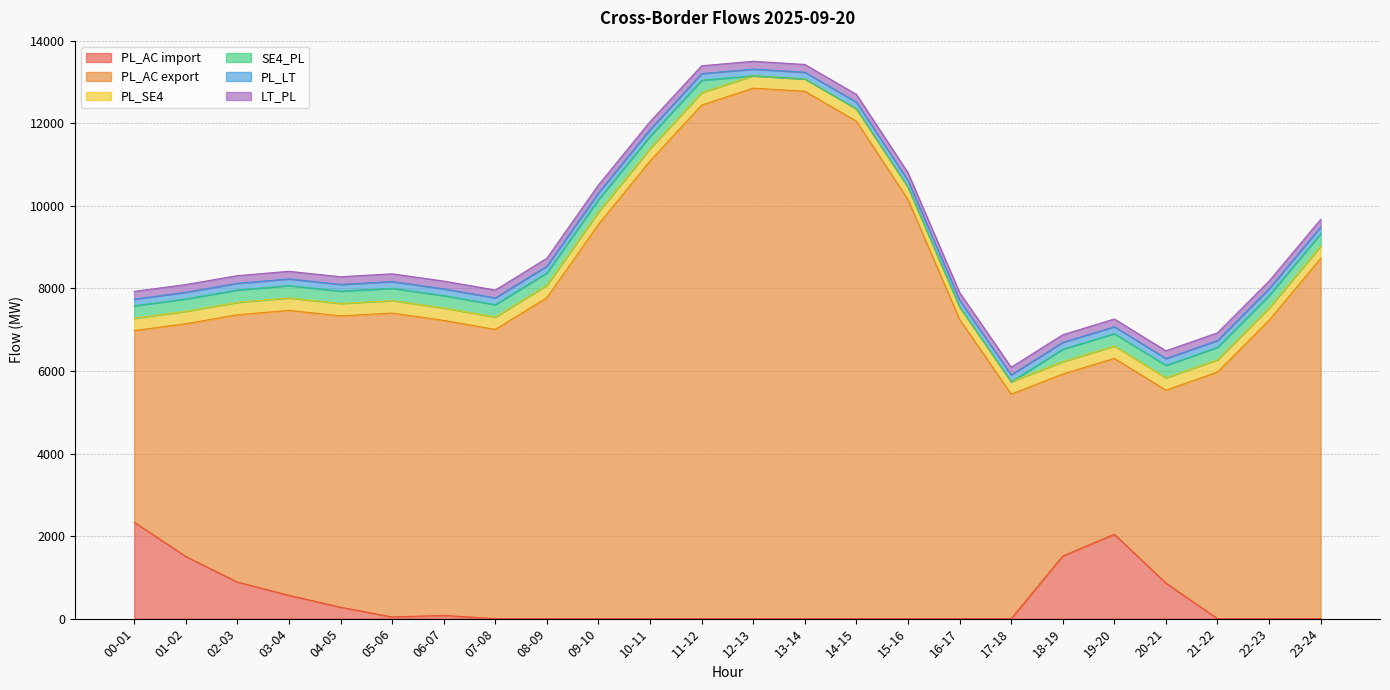

What is the difference between the maximum and minimum values in the PL_LT series?

7